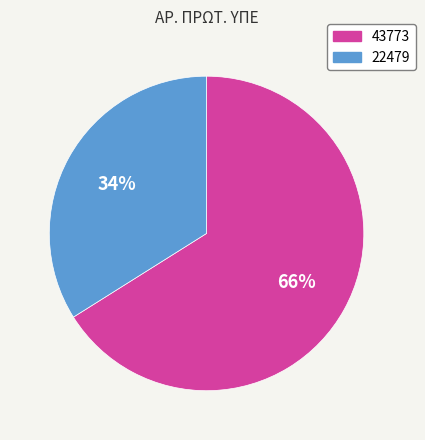

What is the smallest slice in the pie chart?

22479